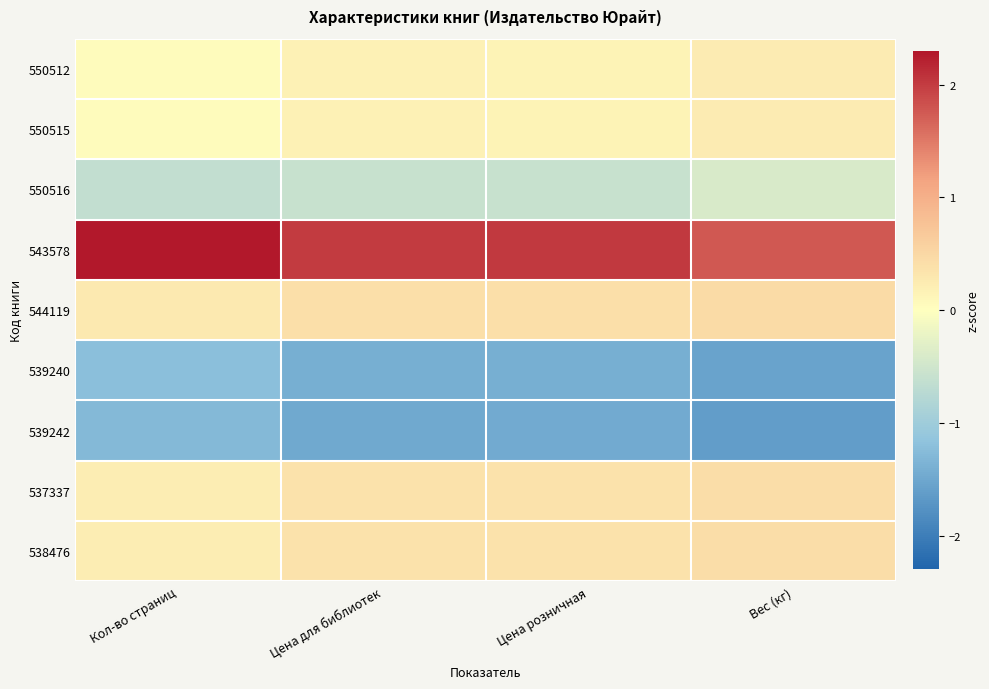

What is the minimum value shown in the chart?

-1.6